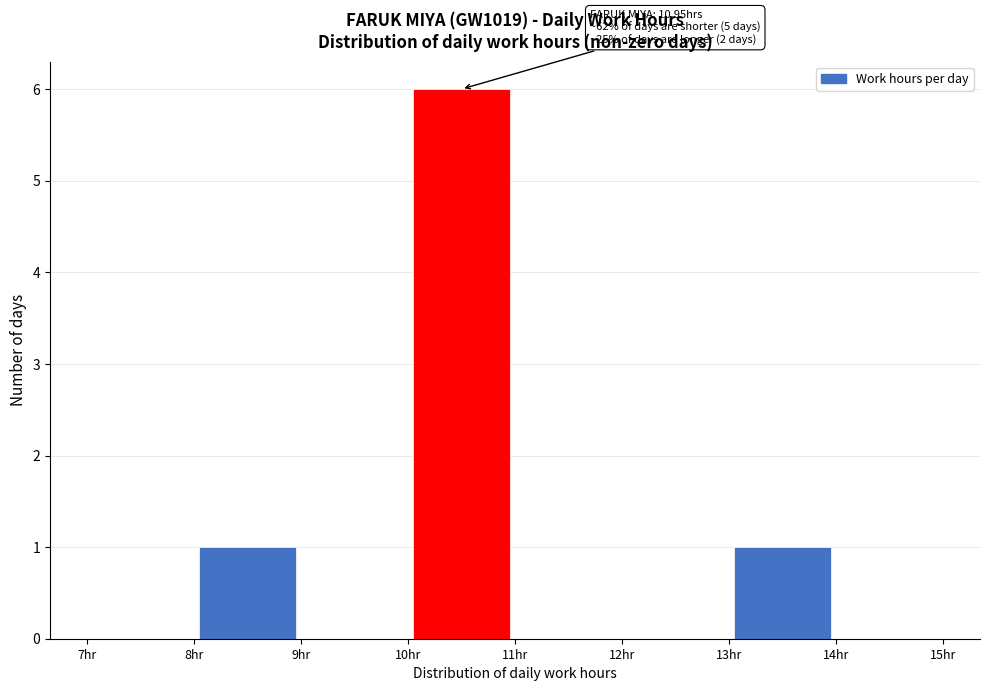

Which range on the x-axis has the tallest bar?

10 to 11